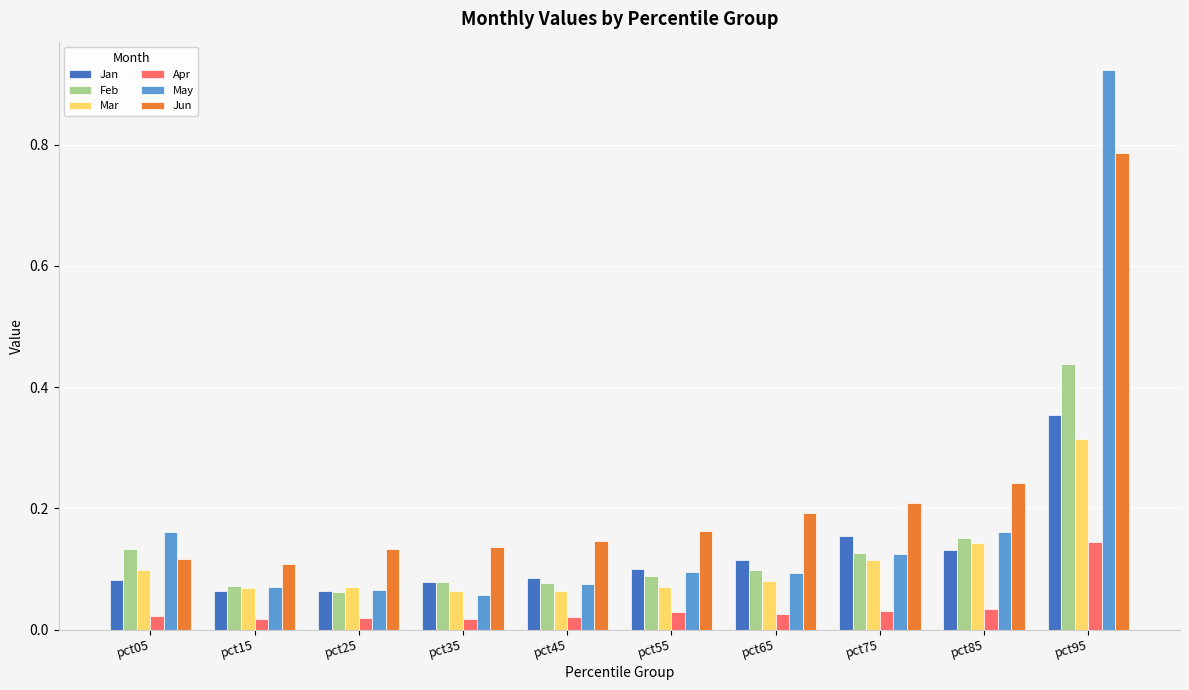

The value of Mar at pct15 is 0.1. True or false?

True